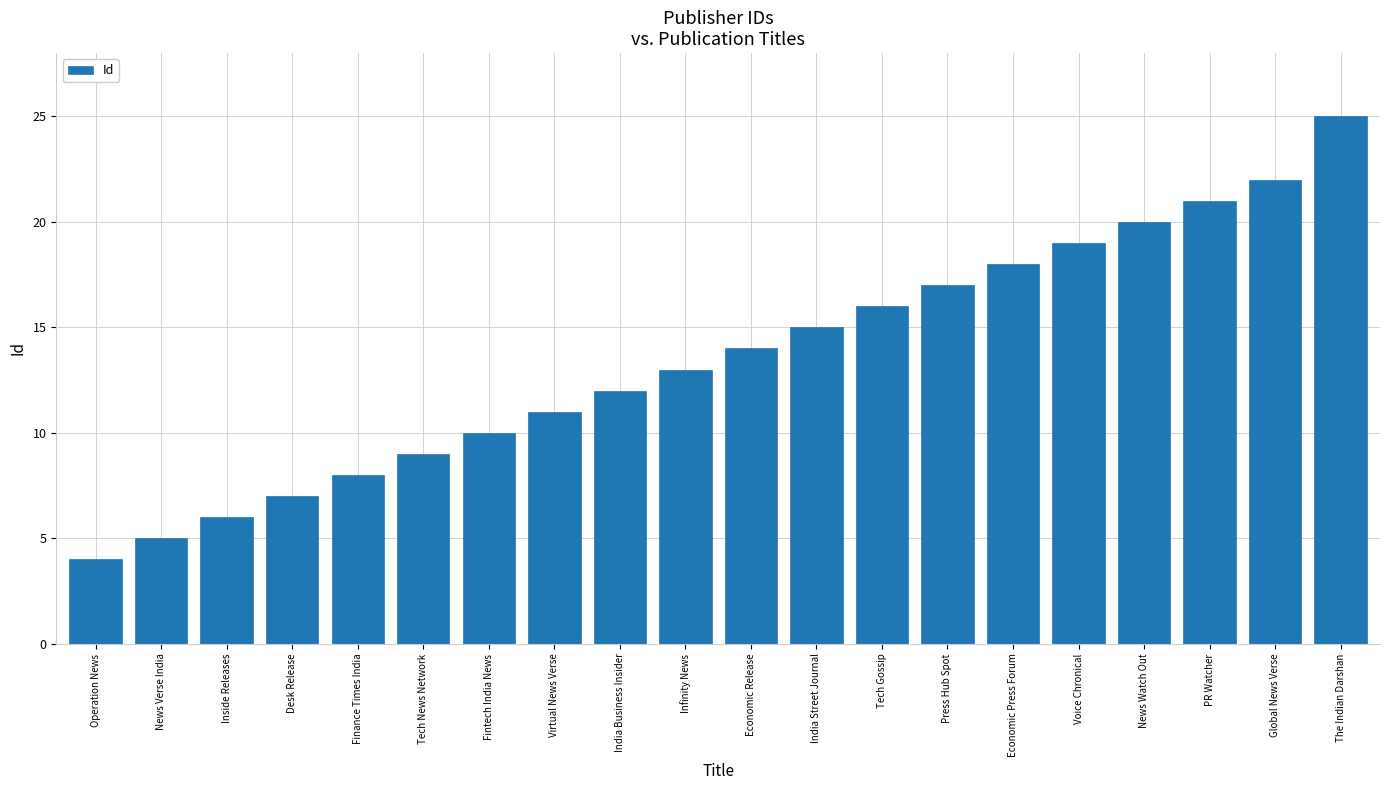

Reading left to right, transcribe all the data shown in this chart.

4	5	6	7	8	9	10	11	12	13	14	15	16	17	18	19	20	21	22	25